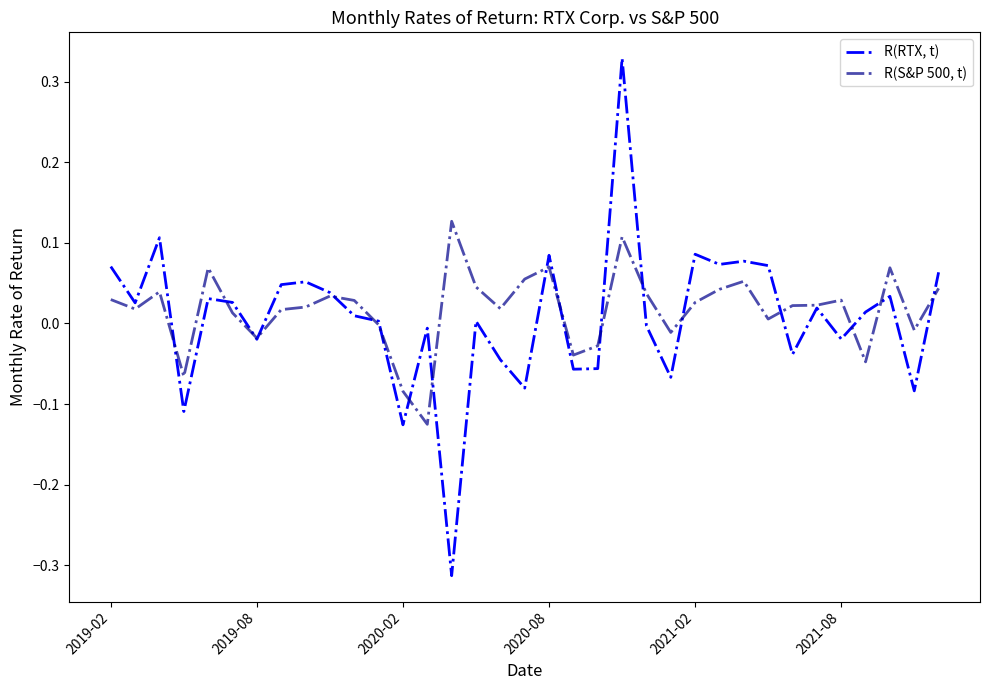

Which series has the widest spread of values?

R(RTX, t)